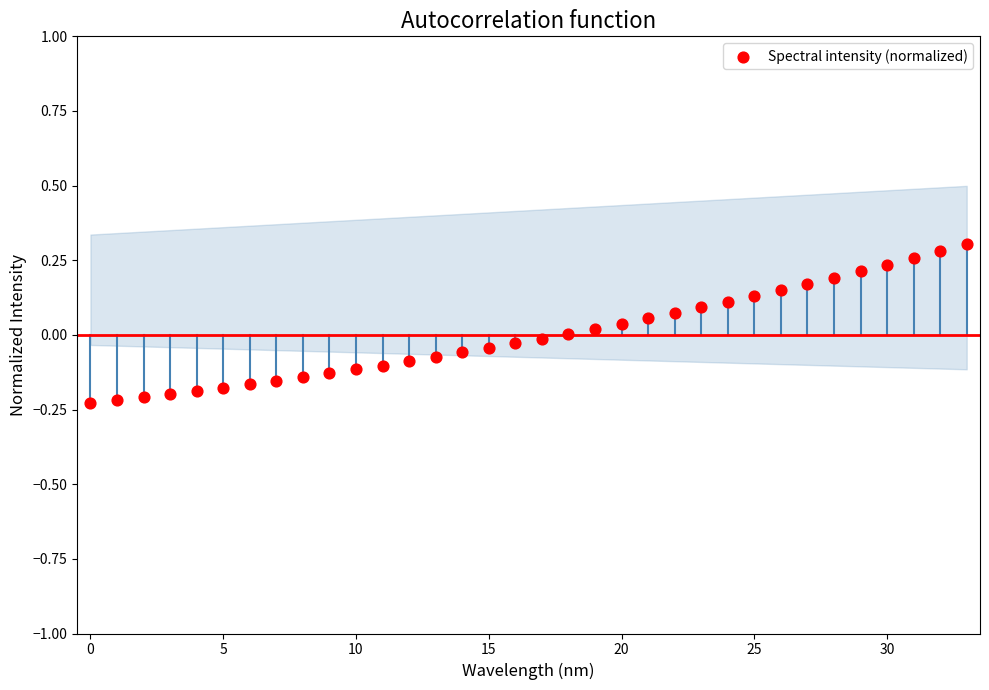

What is the range of Y values (max minus min)?

0.5